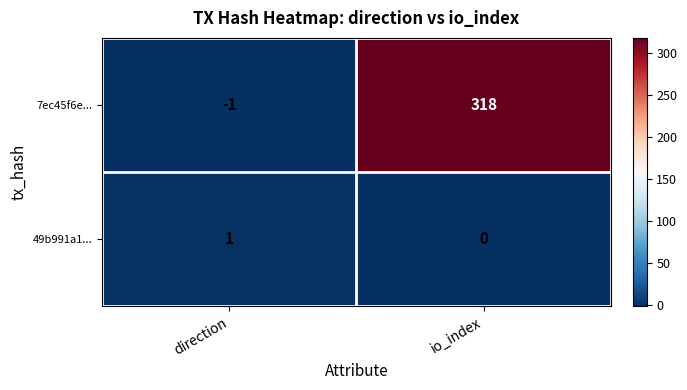

What is the difference between the 7ec45f6e... values at direction and io_index?

319